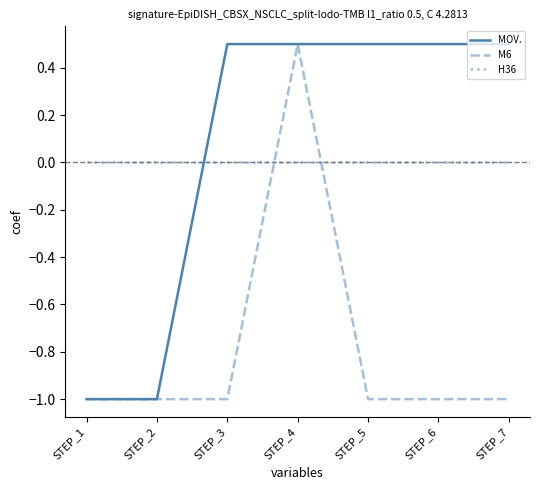

Which series has the largest total across all categories?

MOV.